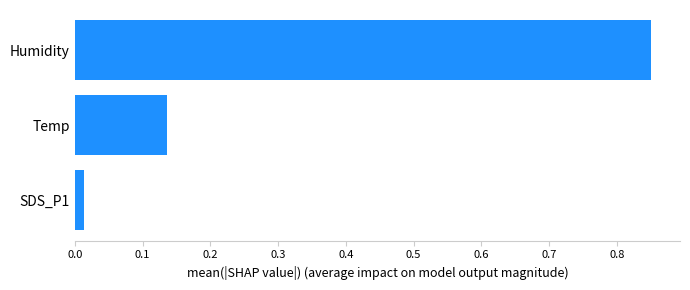

List the labels in order of value, largest first.

Humidity, Temp, SDS_P1